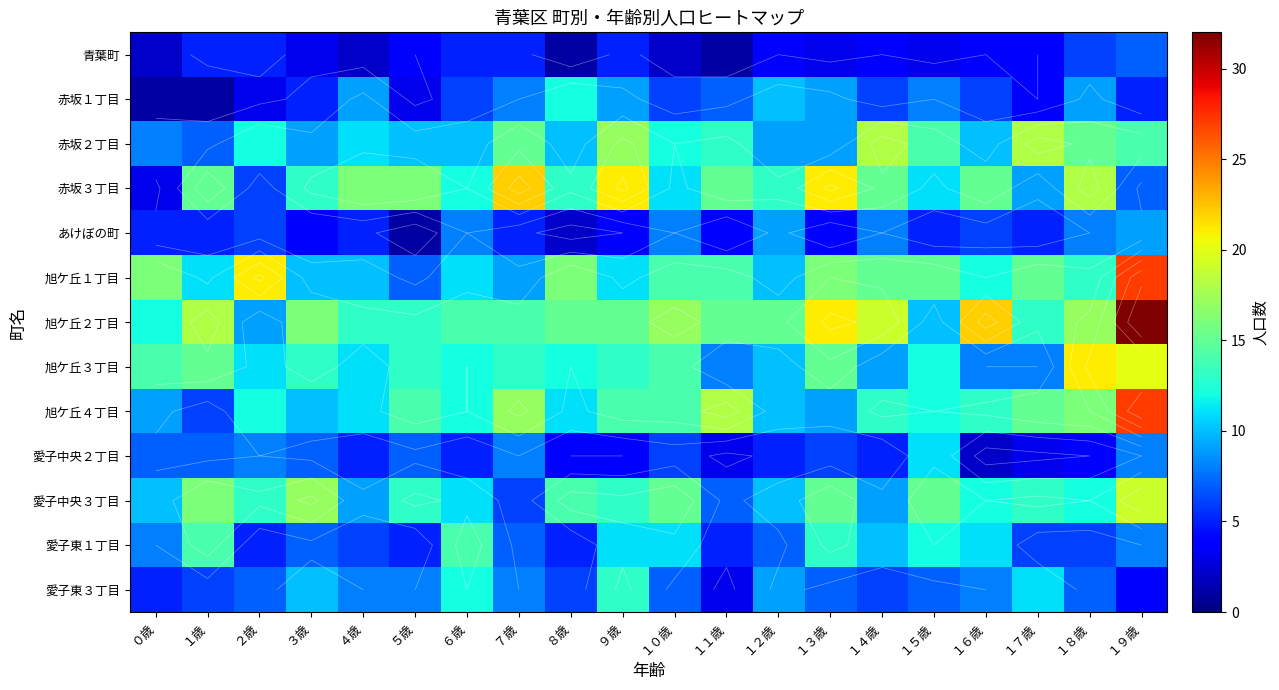

Count the number of data series in this chart.

13